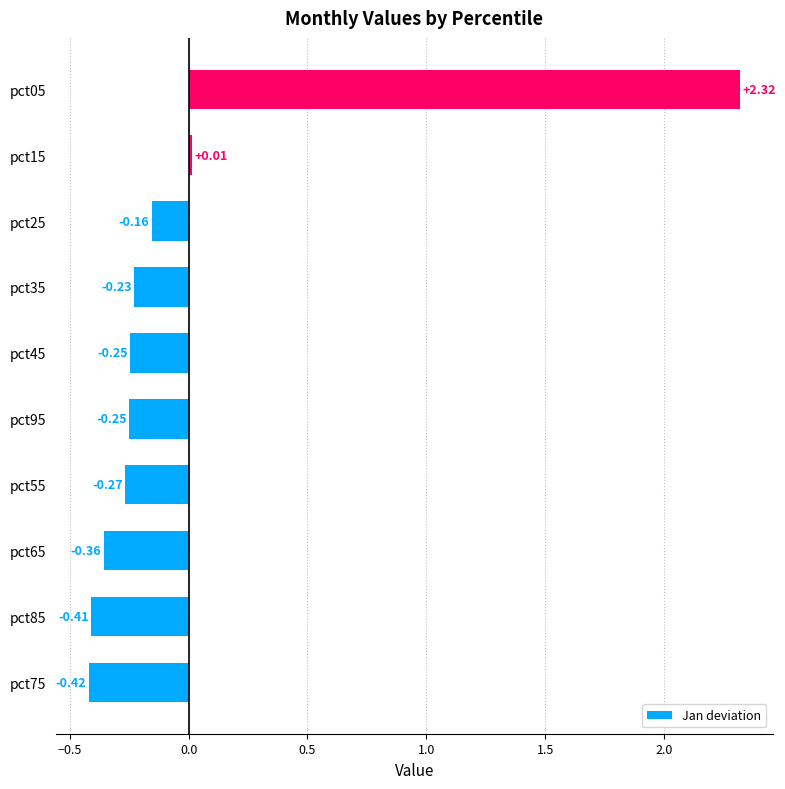

What is the difference between the maximum and minimum values?

2.7